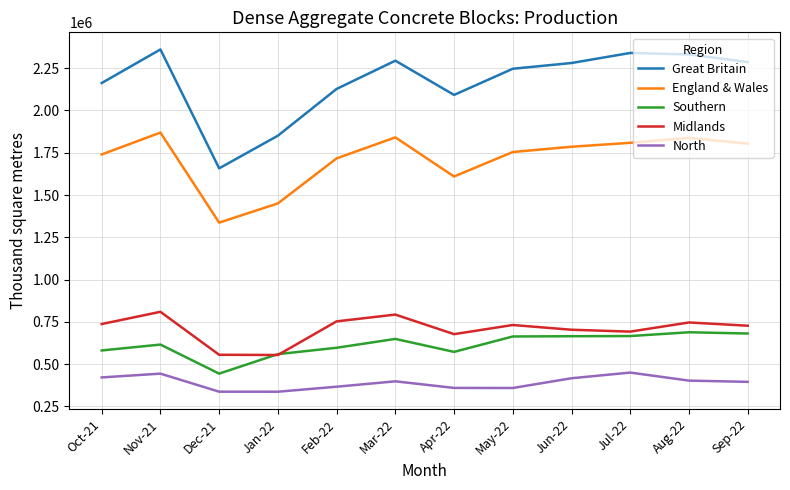

What is the total value across all series at Jun-22?

5851459